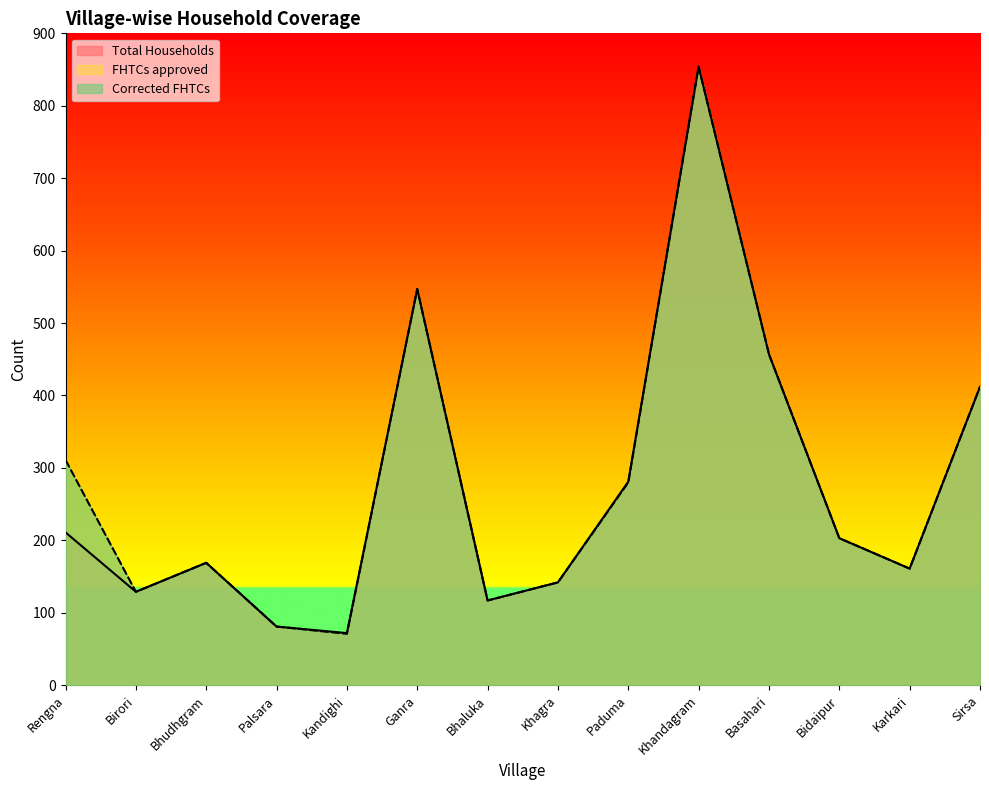

What is the label of the 6th point from the right?

Paduma